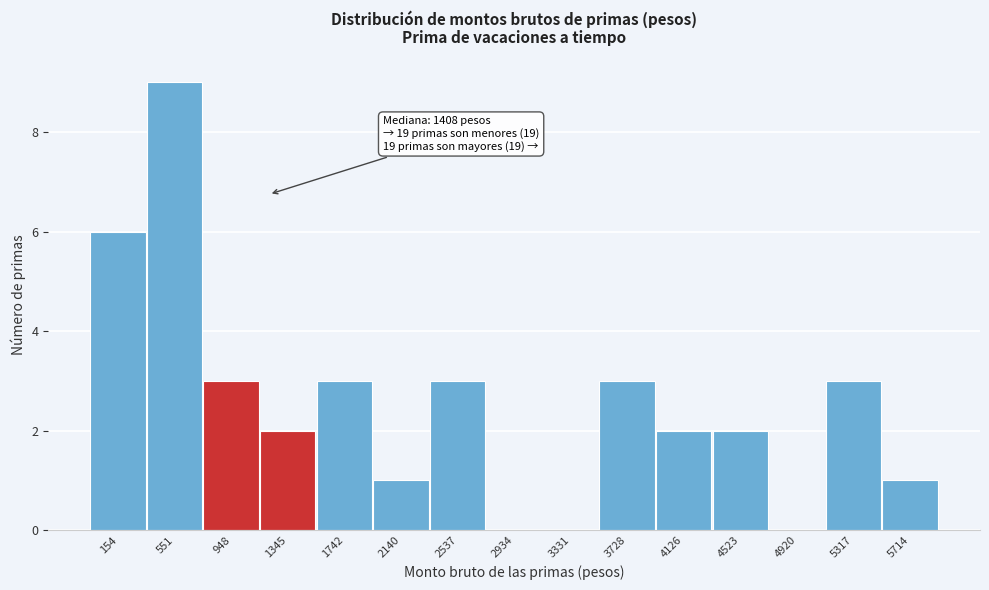

Reading left to right, transcribe all the data shown in this chart.

154=6	551=9	948=3	1345=2	1742=3	2140=1	2537=3	2934=0	3331=0	3728=3	4126=2	4523=2	4920=0	5317=3	5714=1